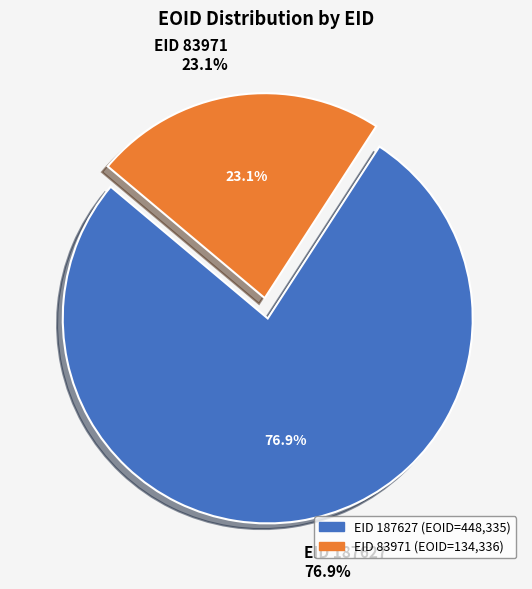

How many slices are in this pie chart?

2